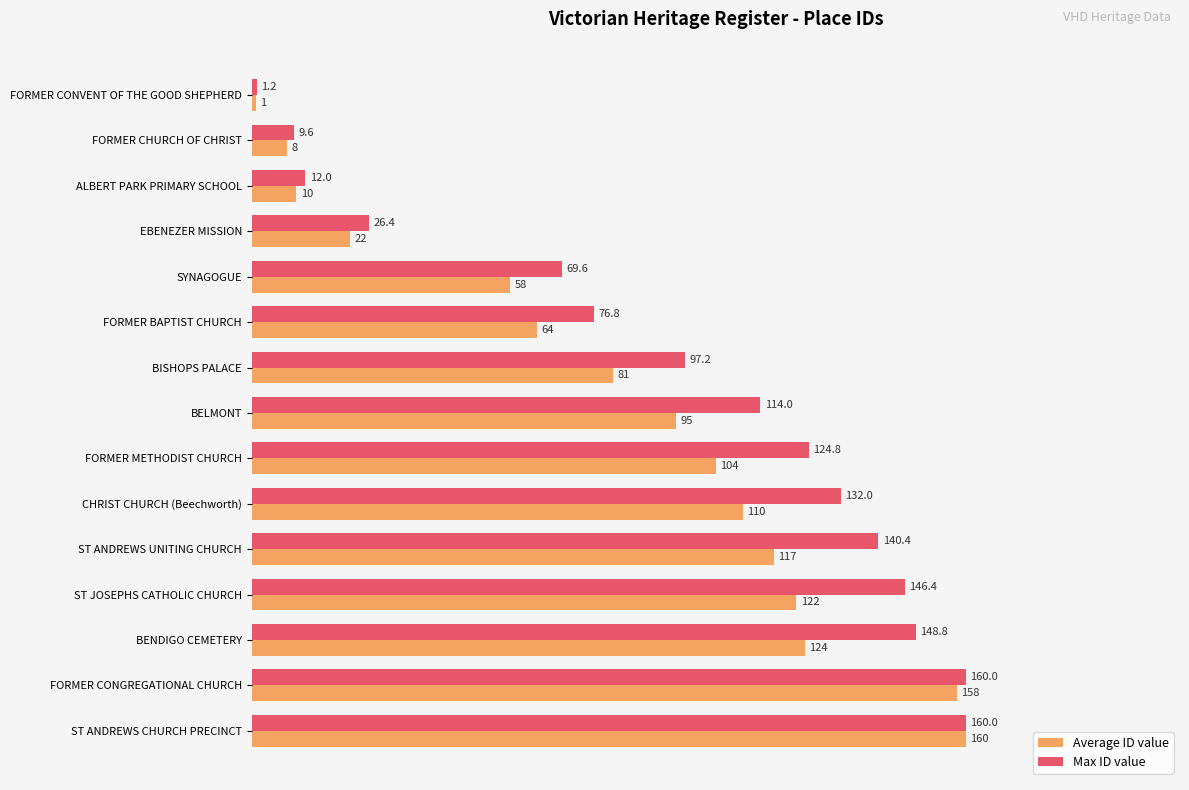

How many data points does each series have?

15